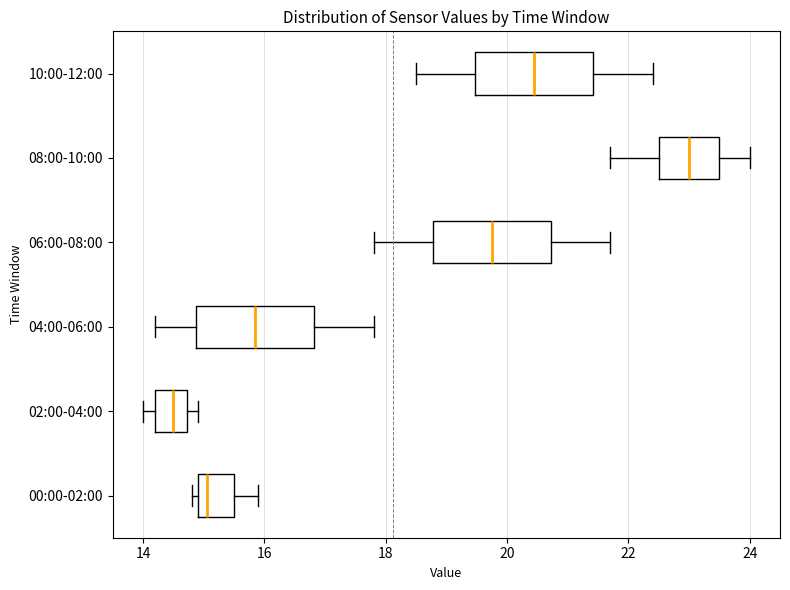

Reading bottom to top, read every box against the x-axis: the position of its median line, the range the box covers, and the ends of its whiskers. The values are not printed on the chart, so give them approximately, as read against the axis.

00:00-02:00: median 15.0 (just right of the box's left edge), box 15.0 to 15.6, whiskers 14.8 to 16.0
02:00-04:00: median 14.6, box 14.2 to 14.8, whiskers 14.0 to 15.0
04:00-06:00: median 15.8, box 14.8 to 16.8, whiskers 14.2 to 17.8
06:00-08:00: median 19.8, box 18.8 to 20.8, whiskers 17.8 to 21.8
08:00-10:00: median 23.0, box 22.6 to 23.6, whiskers 21.8 to 24.0
10:00-12:00: median 20.4, box 19.4 to 21.4, whiskers 18.6 to 22.4